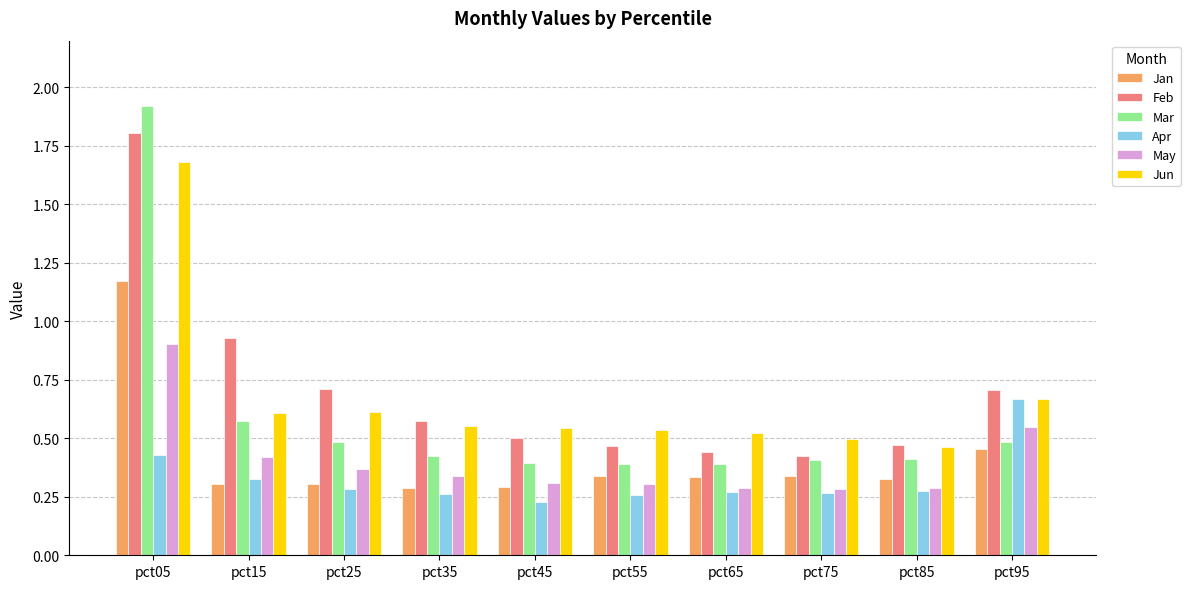

Which series has the widest spread of values?

Mar